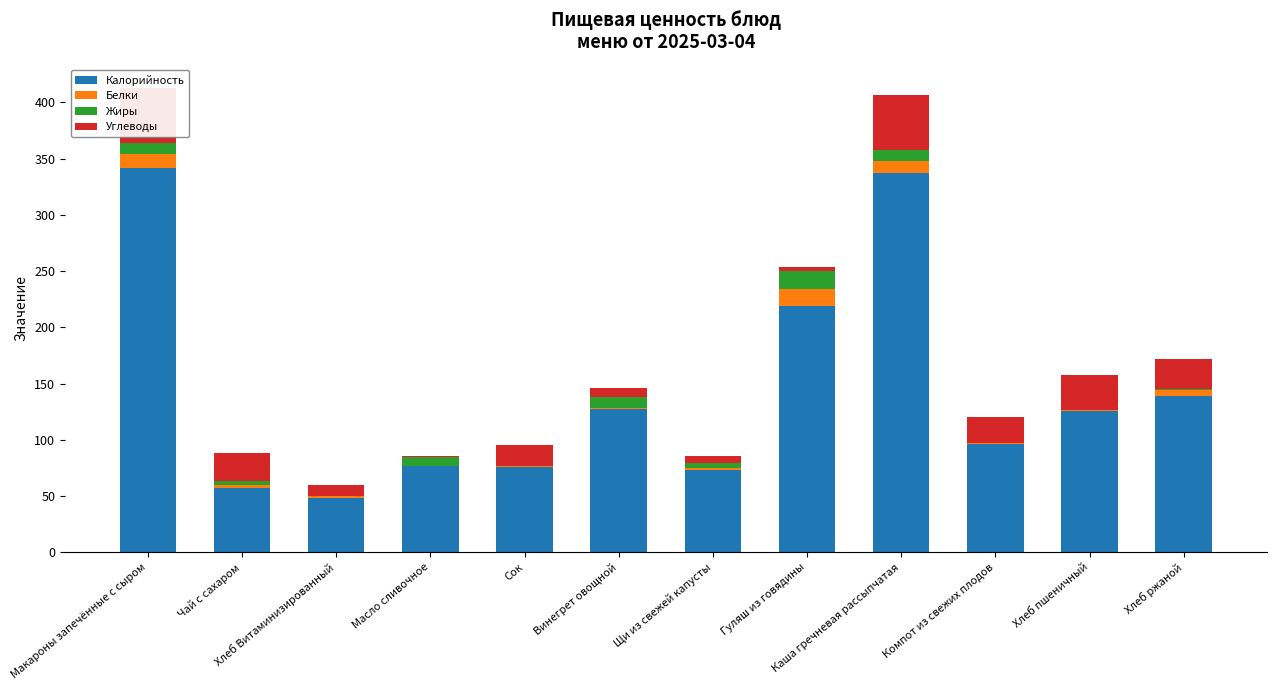

What is the sum of the Калорийность values at Компот из свежих плодов and Хлеб ржаной?

235.0